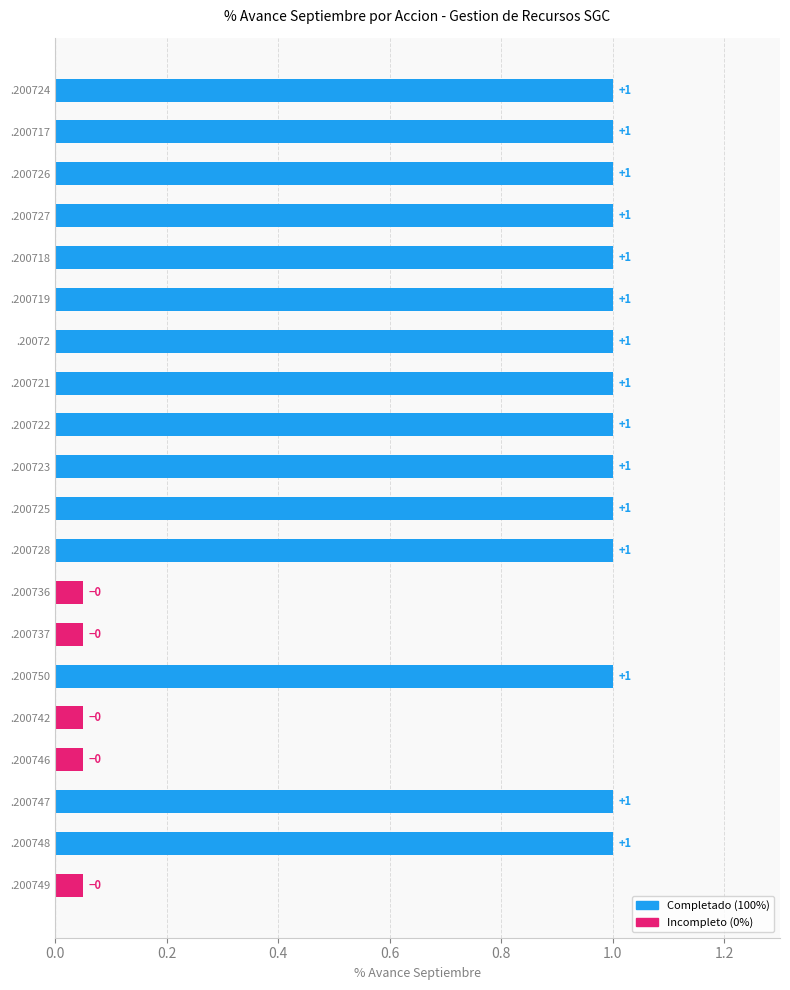

What is the average value?

0.8